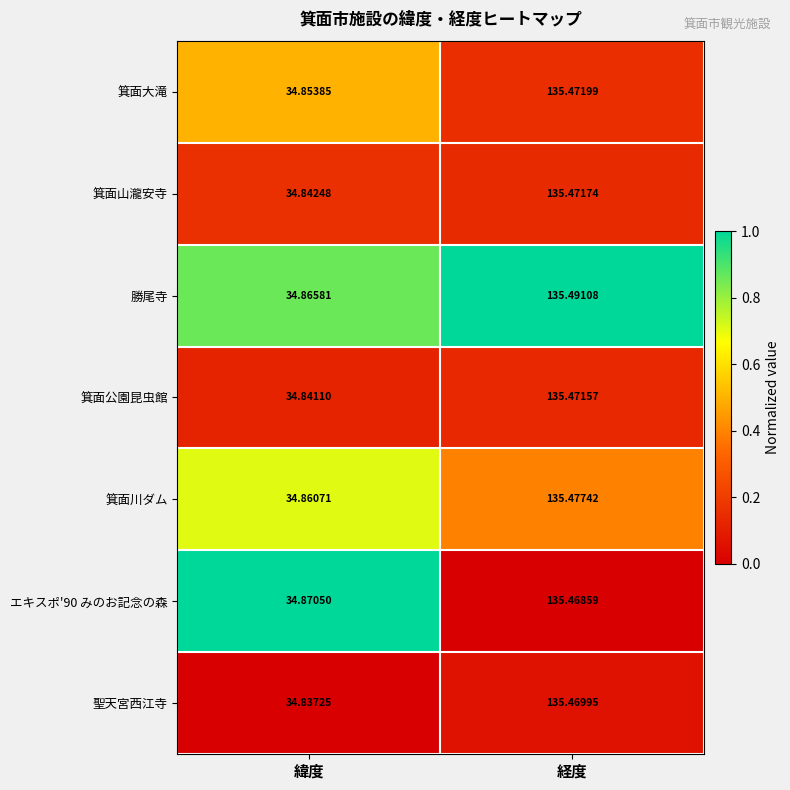

Which label corresponds to the smallest value in the chart?

緯度